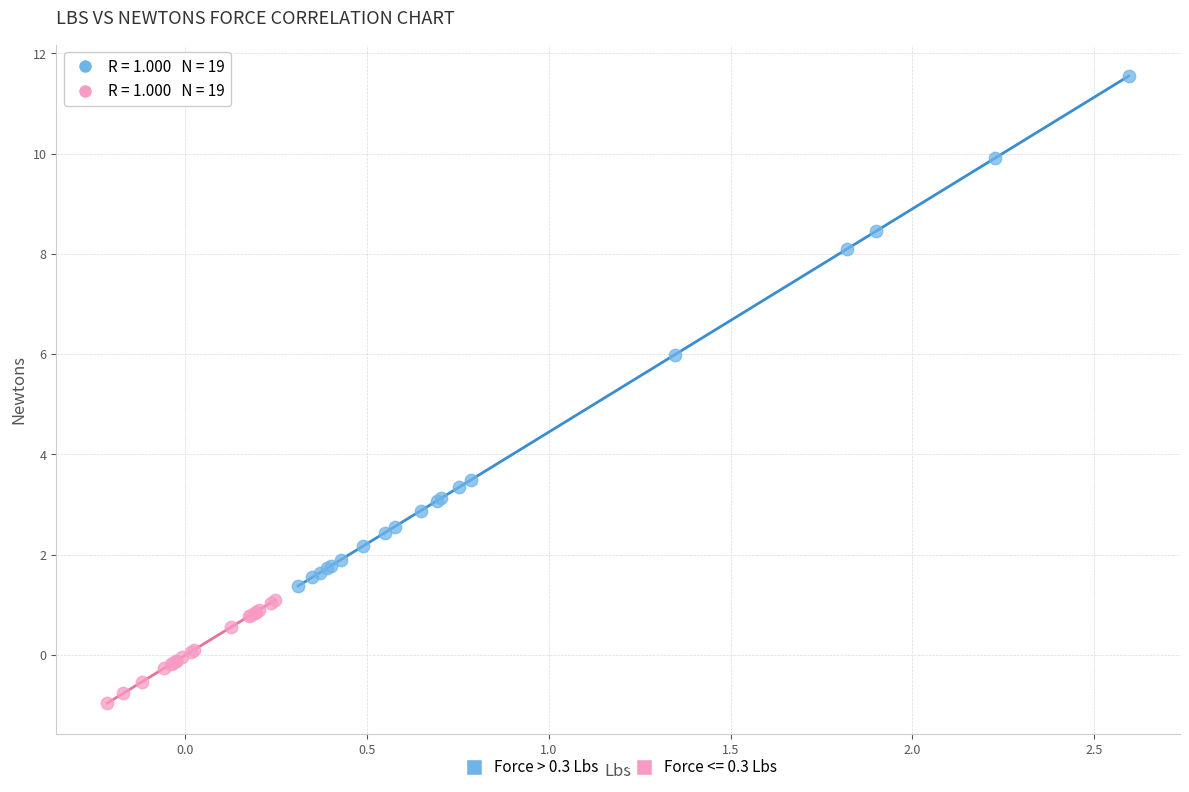

Which series contains the highest Y value?

Force > 0.3 Lbs